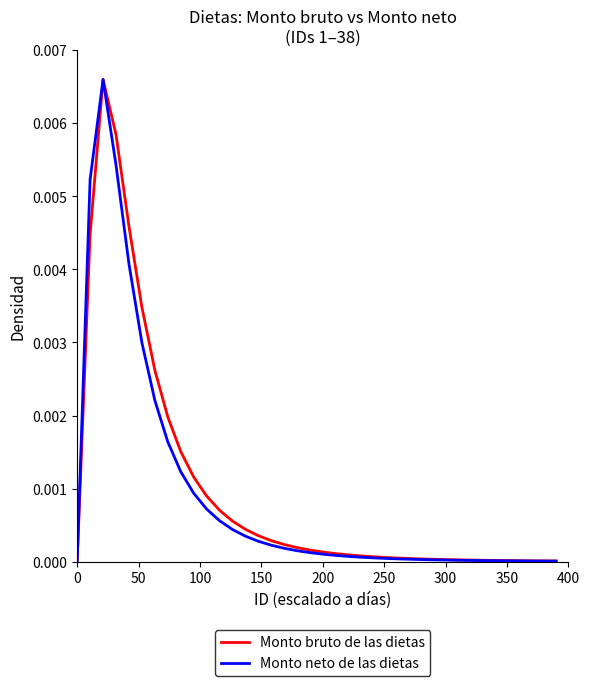

Which series has the widest spread of values?

Monto bruto de las dietas